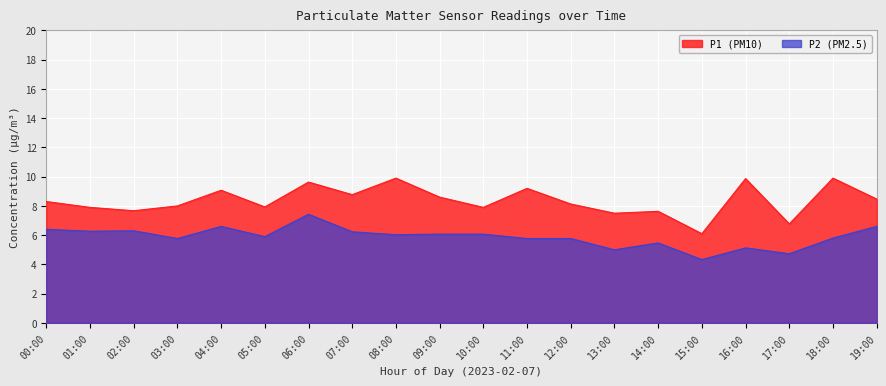

What is the maximum value shown in the chart?

9.9